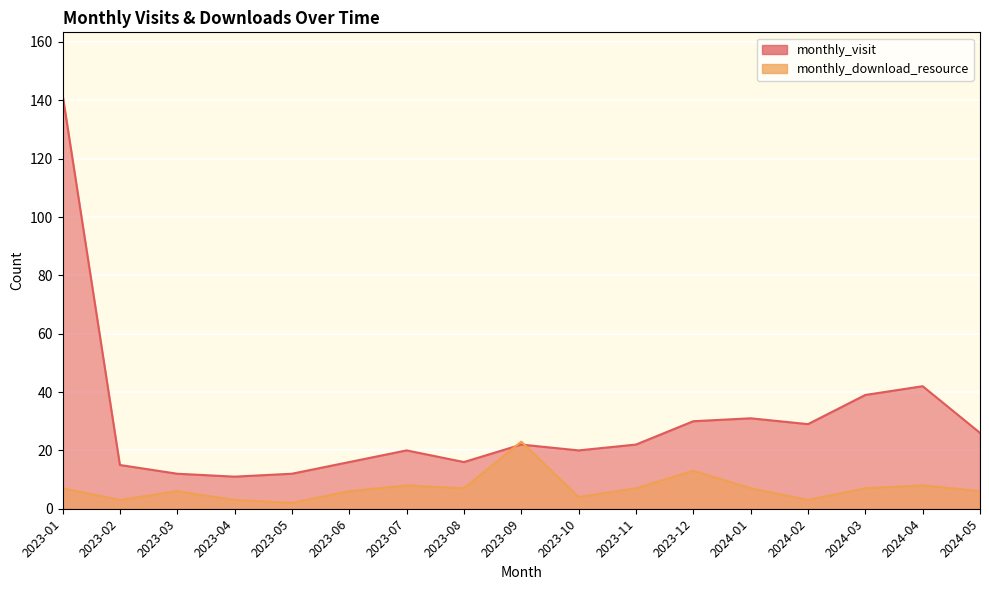

Reading left to right, transcribe all the data shown in this chart.

monthly_visit: 142	15	12	11	12	16	20	16	22	20	22	30	31	29	39	42	26
monthly_download_resource: 7	3	6	3	2	6	8	7	23	4	7	13	7	3	7	8	6